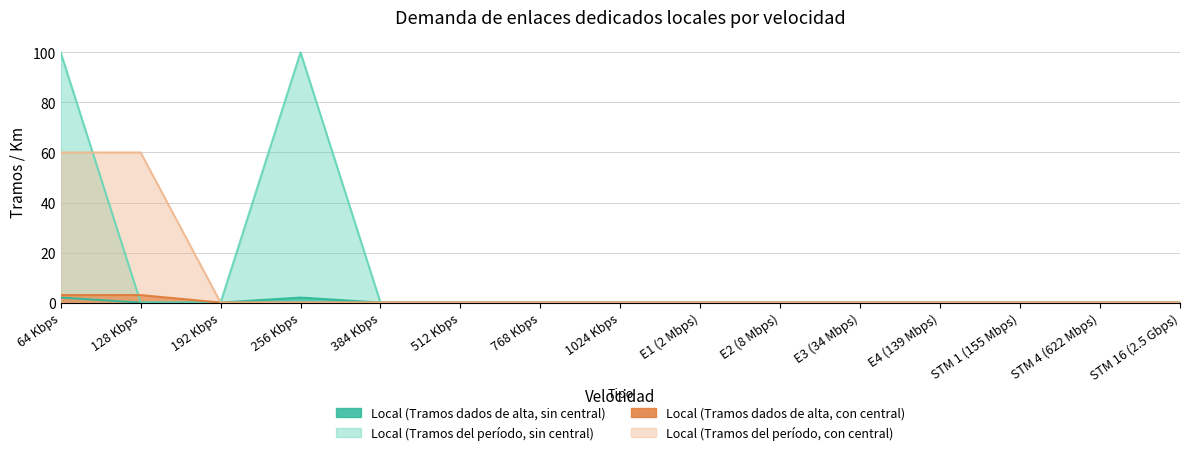

What is the average value of the Local (Tramos dados de alta, con central) series?

0